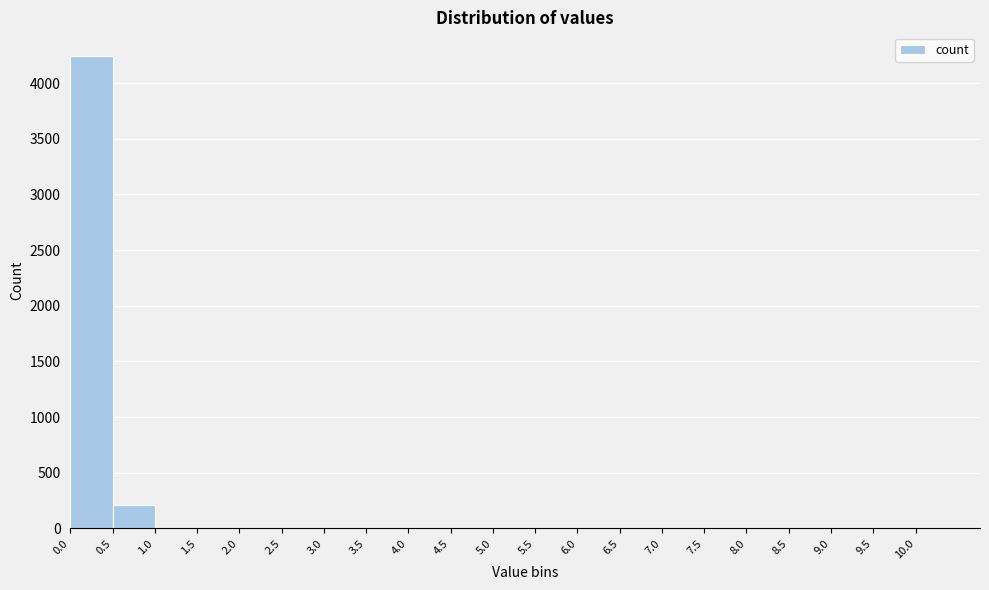

Reading left to right, transcribe this chart: for each bar, give the range it covers on the x-axis and its height. The values are not printed on the chart, so give them approximately, as read against the axis.

0.00 to 0.50: 4250
0.50 to 1.00: 200
1.00 to 1.50: under 50
1.50 to 2.00: under 50
2.00 to 2.50: 0
2.50 to 3.00: 0
3.00 to 3.50: 0
3.50 to 4.00: 0
4.00 to 4.50: 0
4.50 to 5.00: 0
5.00 to 5.50: 0
5.50 to 6.00: 0
6.00 to 6.50: 0
6.50 to 7.00: 0
7.00 to 7.50: 0
7.50 to 8.00: 0
8.00 to 8.50: 0
8.50 to 9.00: 0
9.00 to 9.50: 0
9.50 to 10.00: 0
10.00 to 10.25: 0